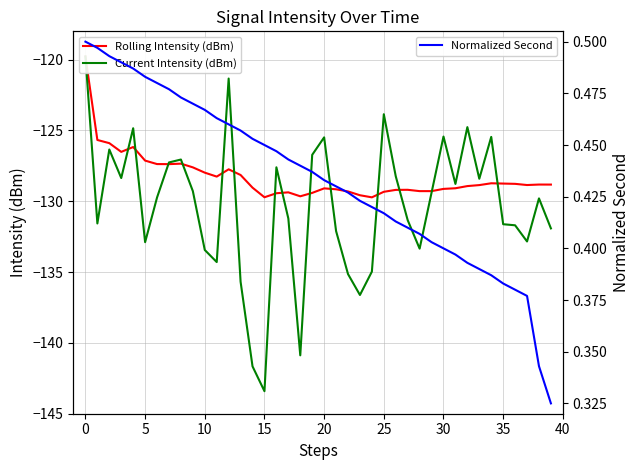

What is the difference between the highest and lowest values at 34?

129.1